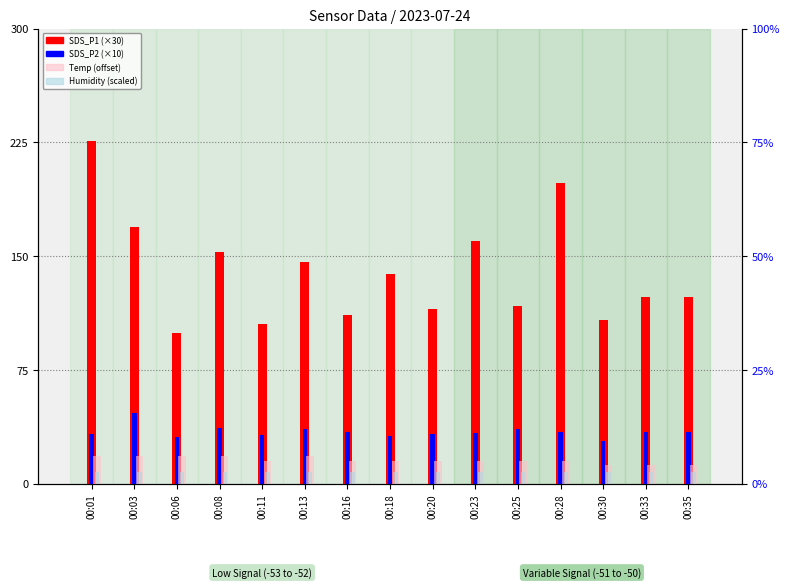

At which category is the sum across all series the highest?

00:01